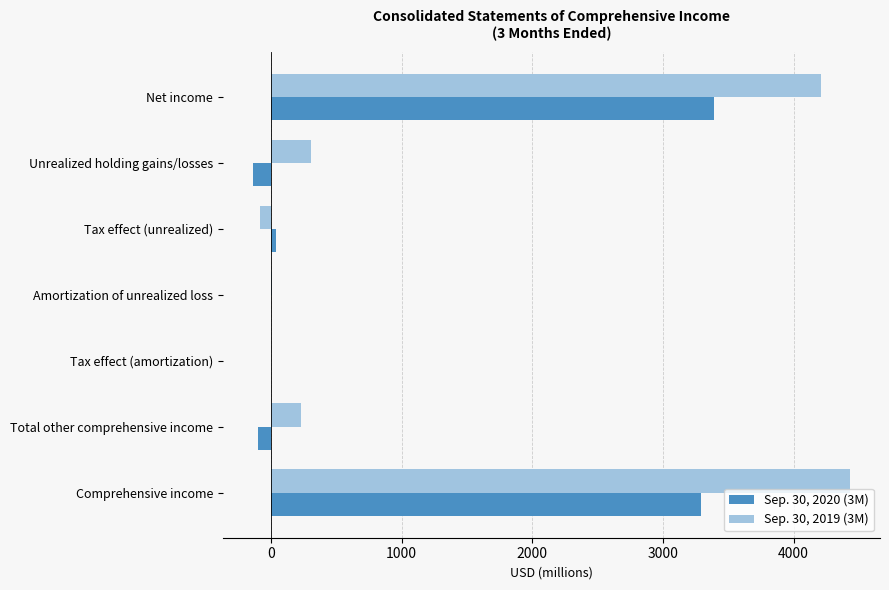

True or false: Sep. 30, 2020 (3M) has a value of 1904 at Comprehensive income.

False